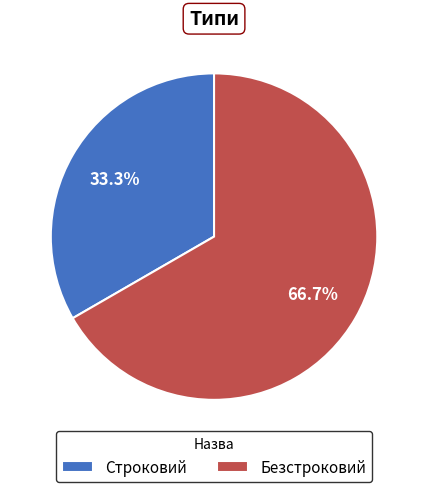

Do Строковий and Безстроковий together represent more than half of the pie?

Yes